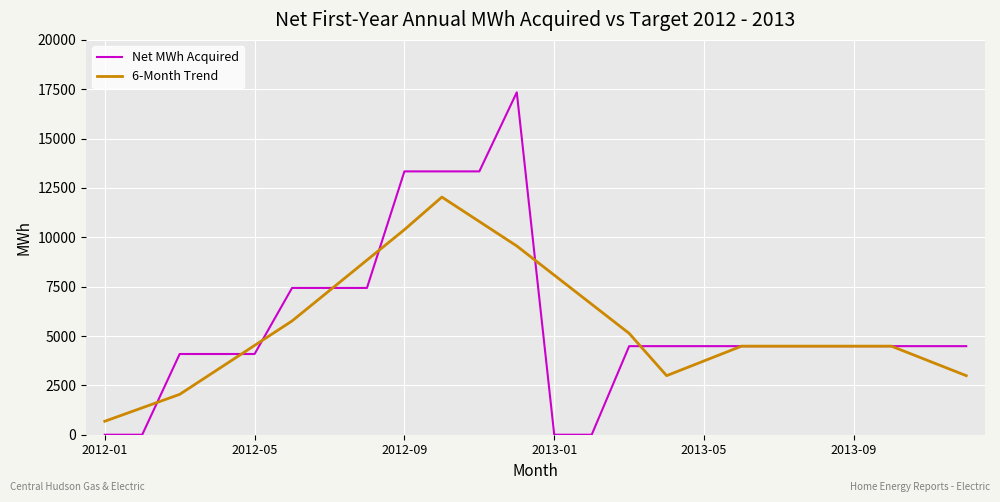

Which series has the largest range (max minus min)?

Net MWh Acquired